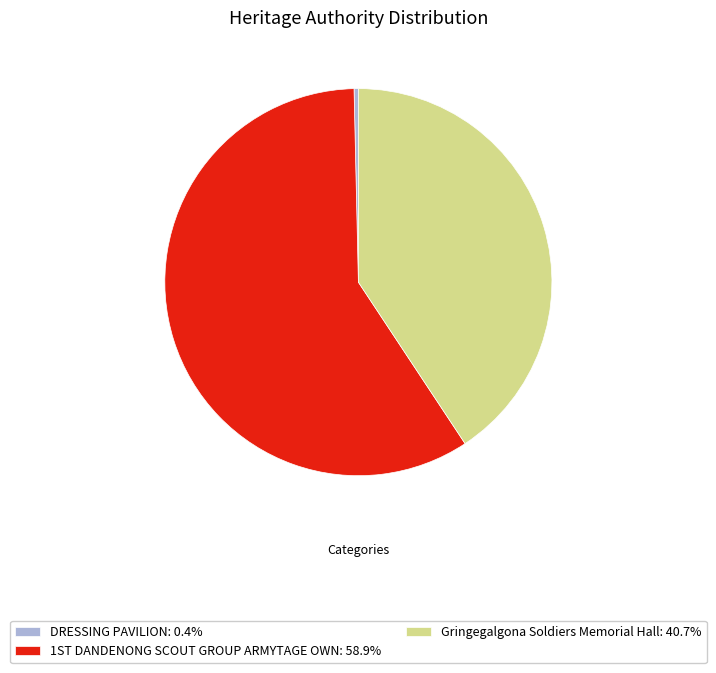

Does Gringegalgona Soldiers Memorial Hall: 40.7% account for over 50% of the chart?

No